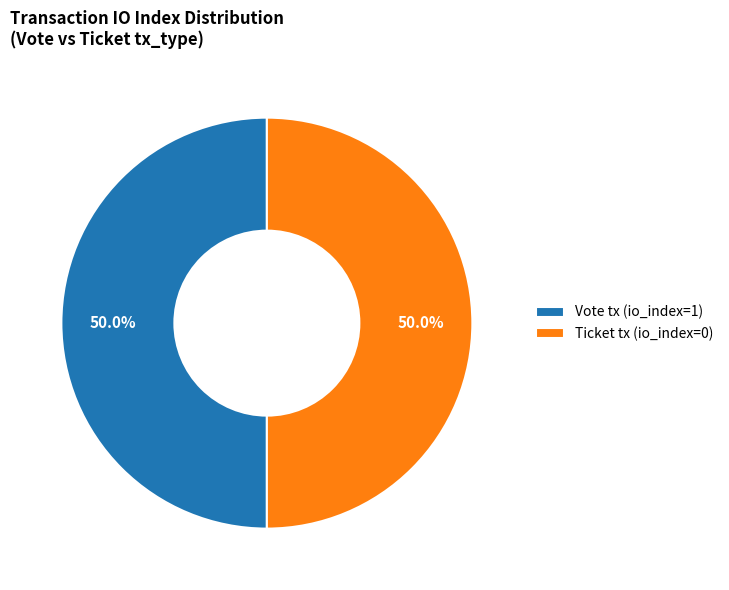

How many segments does this pie chart have?

2